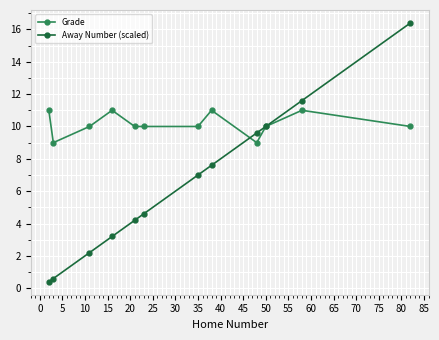

Reading left to right, what are all the values shown in this chart?

Grade: 11.0	9.0	10.0	11.0	10.0	10.0	10.0	11.0	9.0	10.0	11.0	10.0
Away Number (scaled): 0.4	0.6	2.2	3.2	4.2	4.6	7.0	7.6	9.6	10.0	11.6	16.4